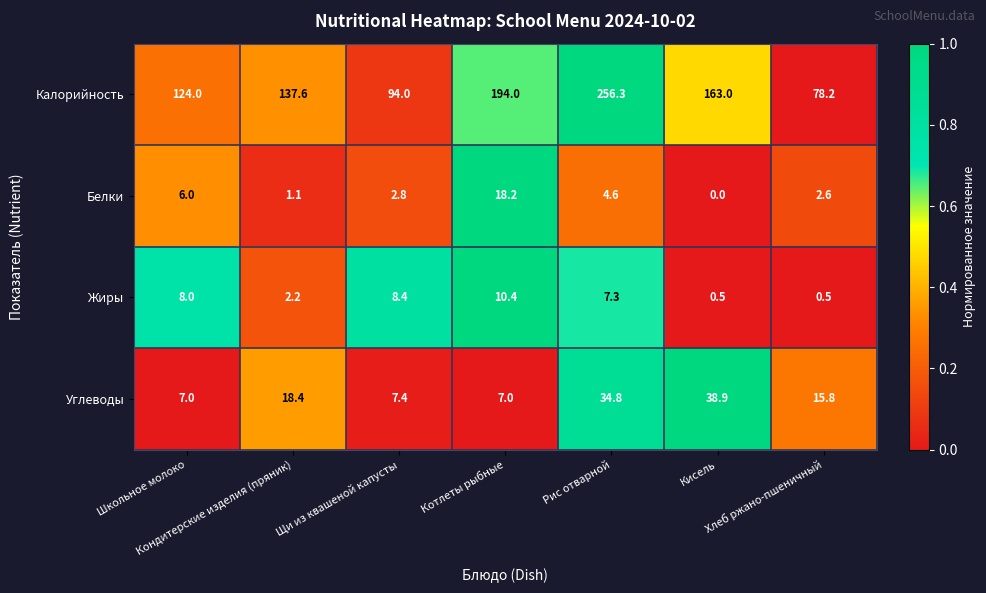

List the series in order of their peak value, lowest first.

Жиры, Белки, Углеводы, Калорийность